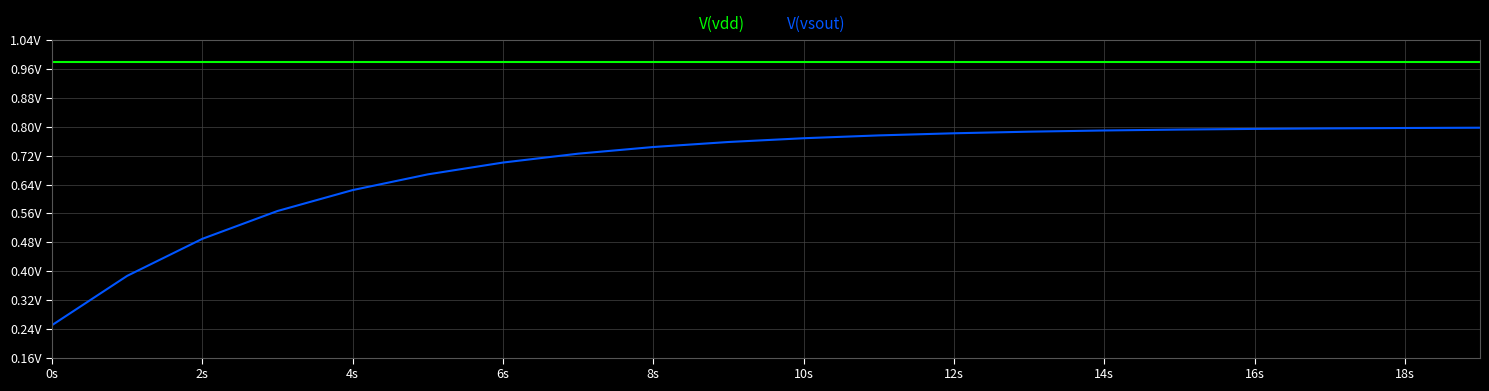

Is this an area chart (filled region under the line)?

No